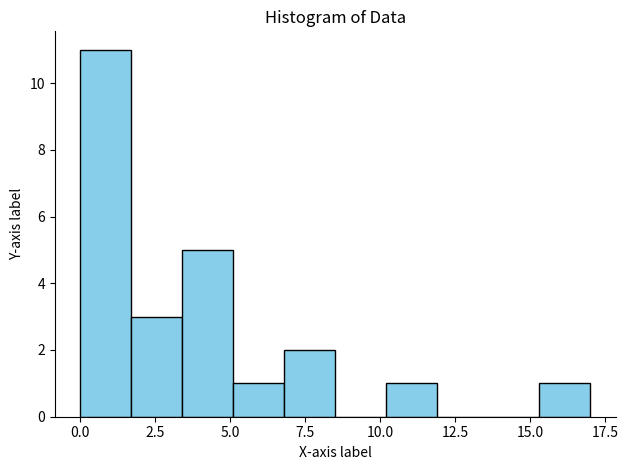

Around what value on the x-axis is the tallest bar? Give the approximate position of its centre, as read against the axis.

1.0